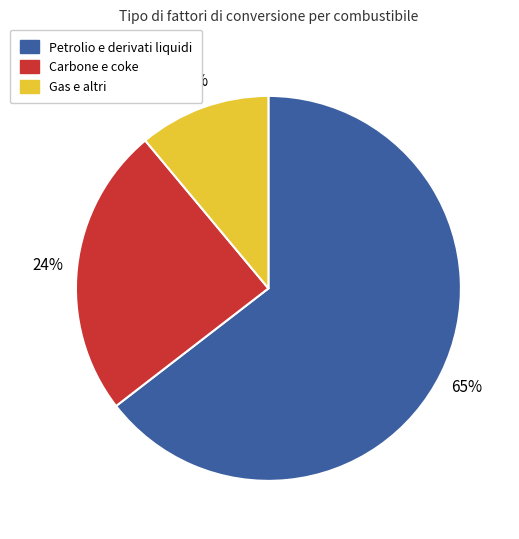

Is there any slice that represents more than half of the pie?

Yes